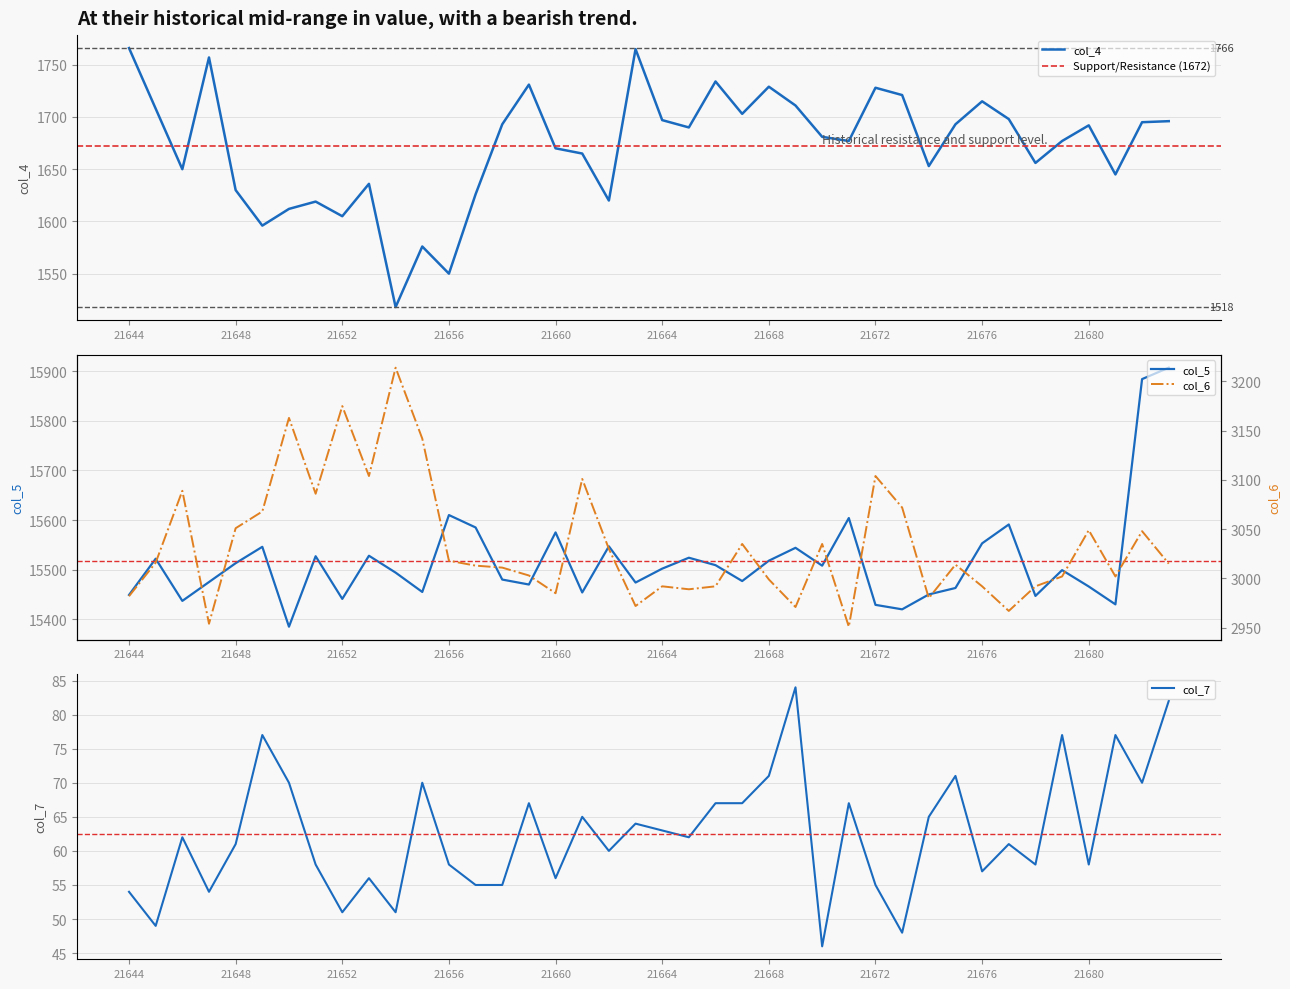

The col_7 series shows 14 at 21672. True or false?

False